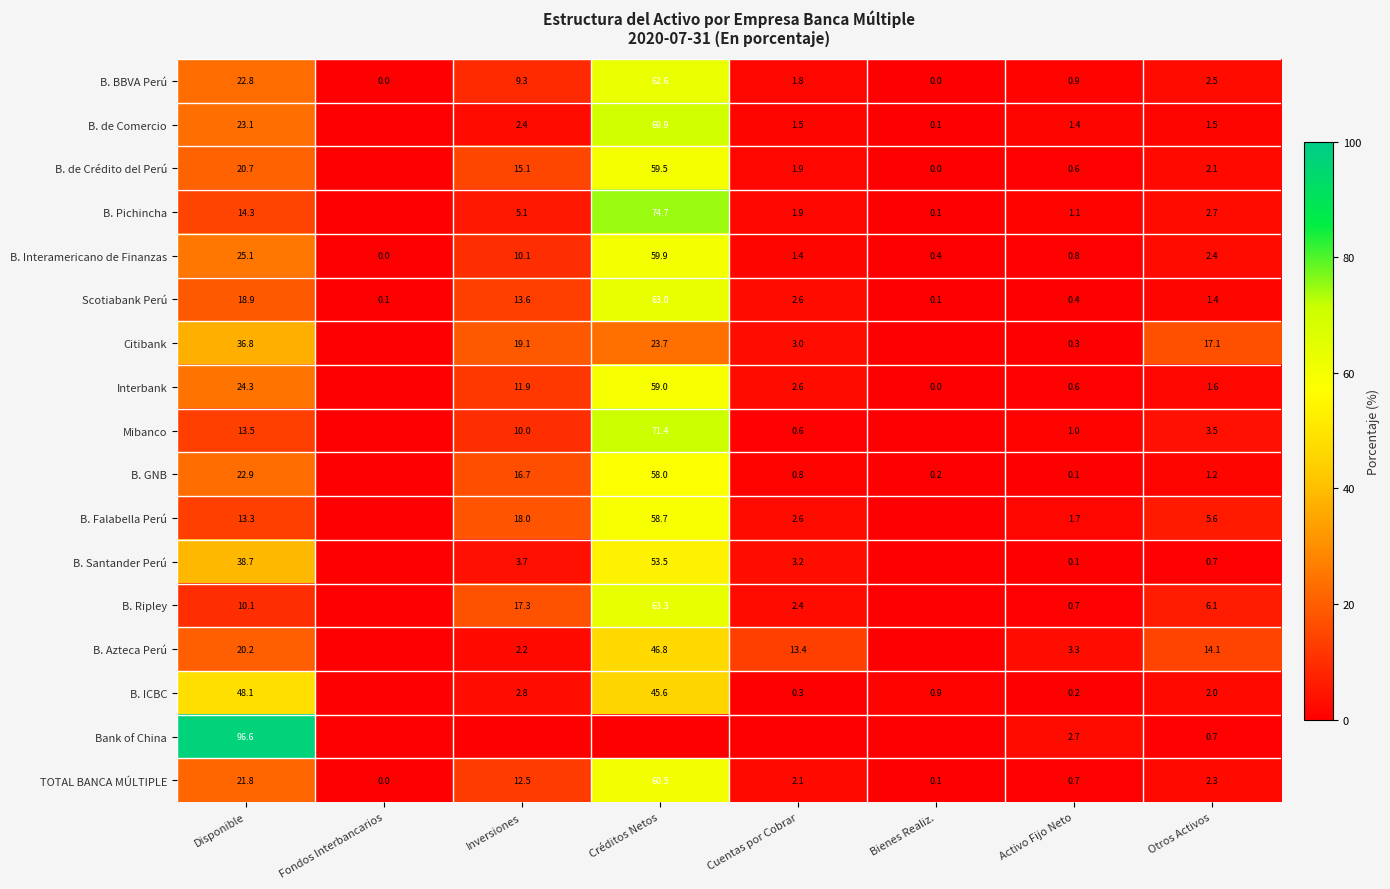

Between Activo Fijo Neto and Otros Activos, which series saw the biggest shift?

Citibank